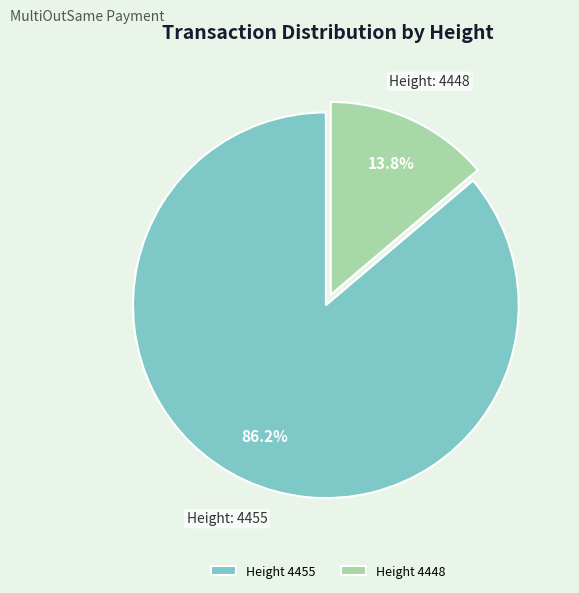

Rank the categories by value from highest to lowest.

Height 4455, Height 4448